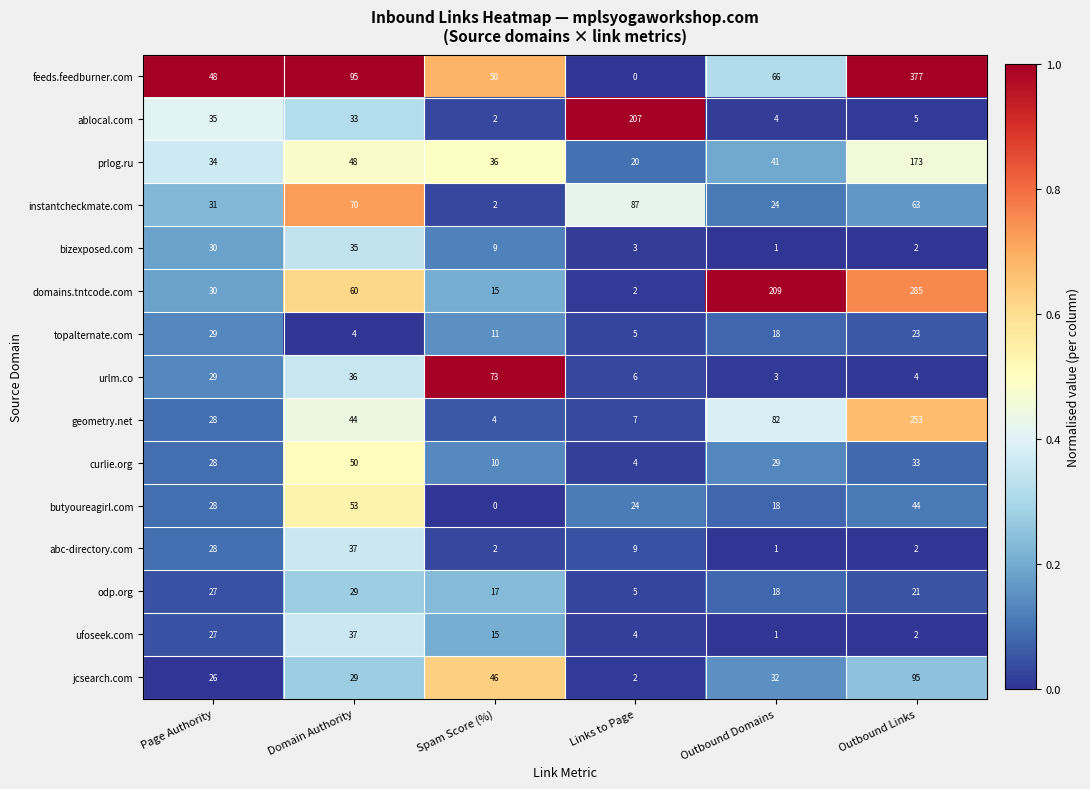

The domains.tntcode.com series shows 1 at Links to Page. True or false?

False